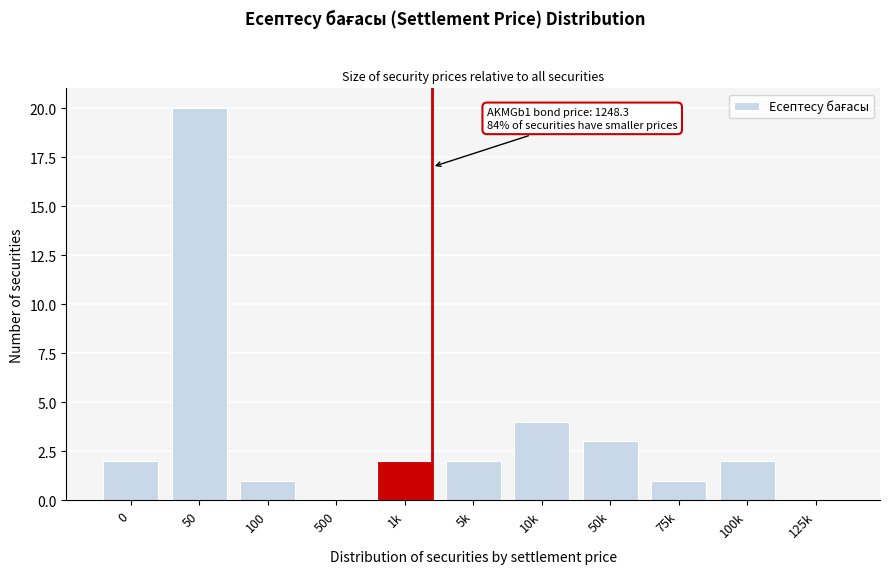

Reading right to left, list all the values displayed in this chart.

125k=0	100k=2	75k=1	50k=3	10k=4	5k=2	1k=2	500=0	100=1	50=20	0=2